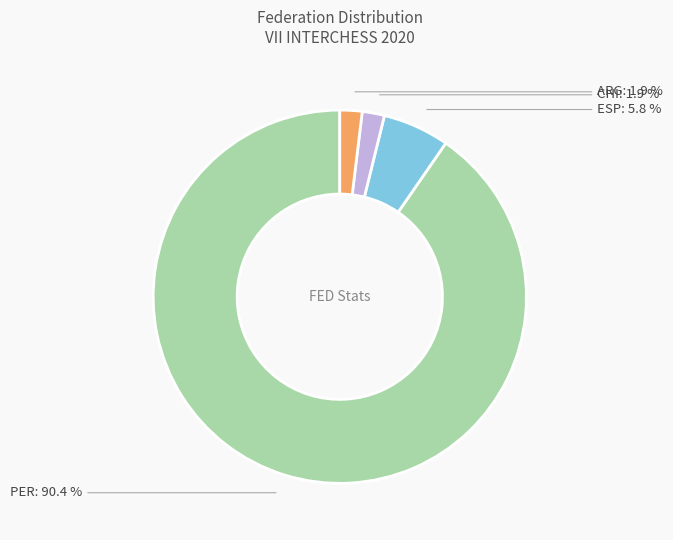

To the nearest percent, what percentage of the pie is PER?

90%